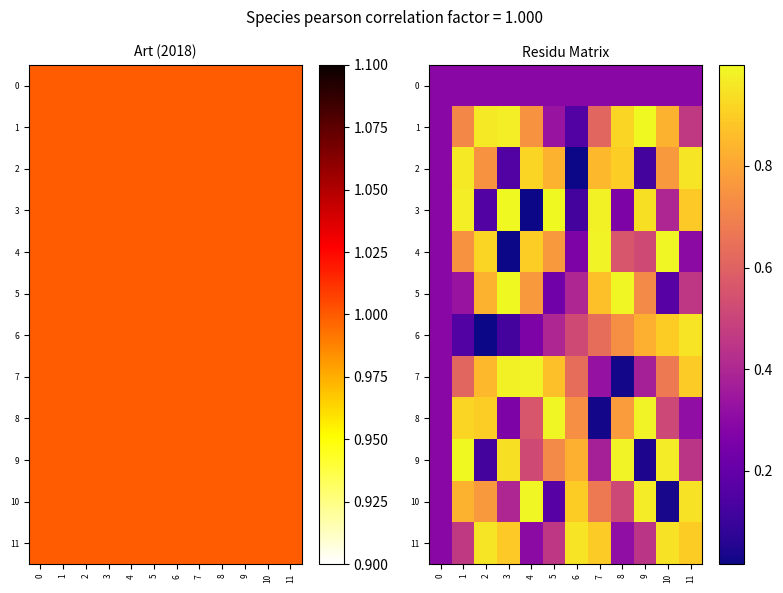

Is it true that 2 equals 0.8 at 10?

True